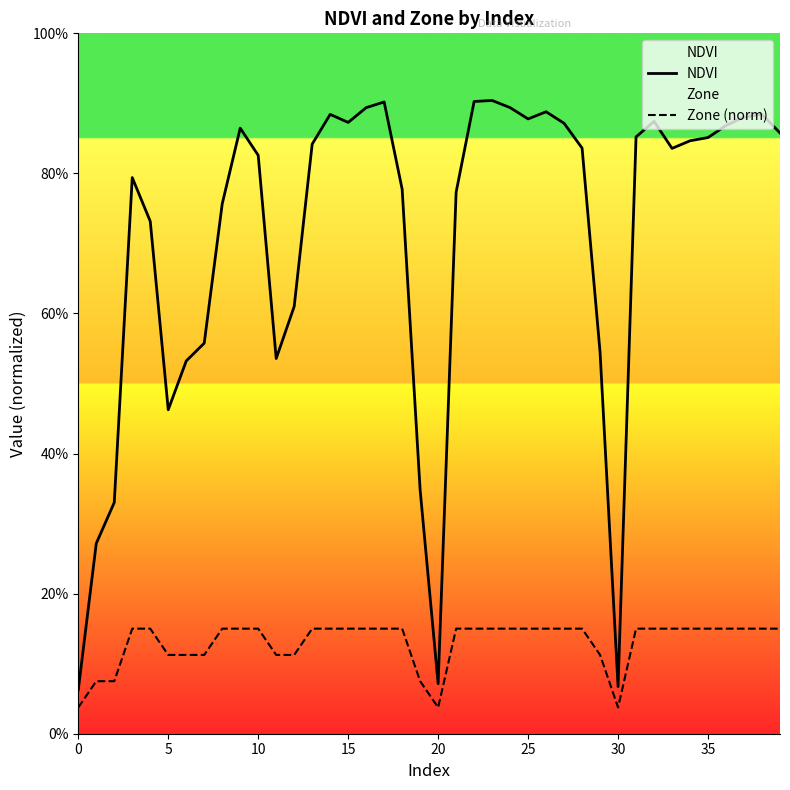

What is the label of the 34th point from the left?

33